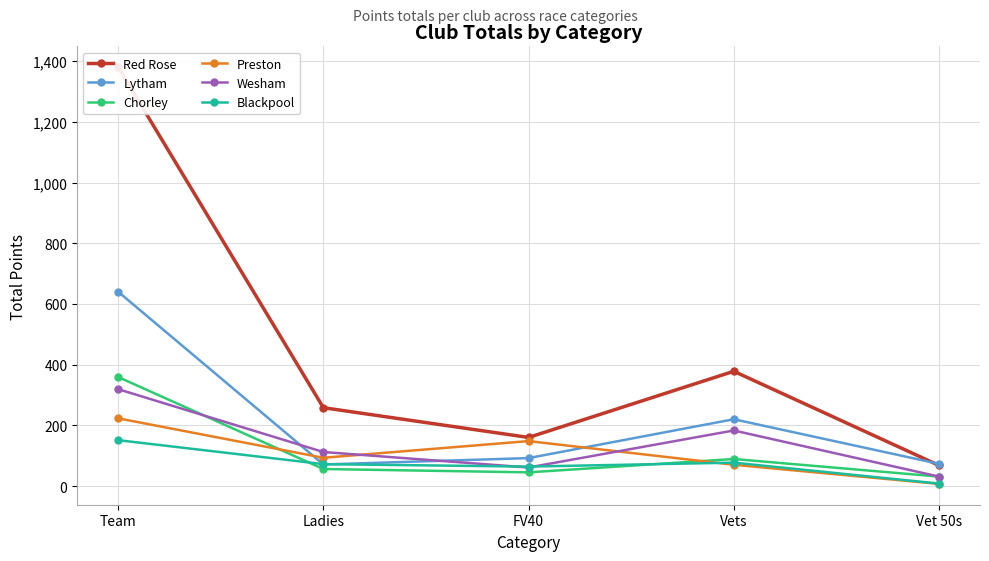

True or false: Red Rose and Chorley intersect in this chart.

False